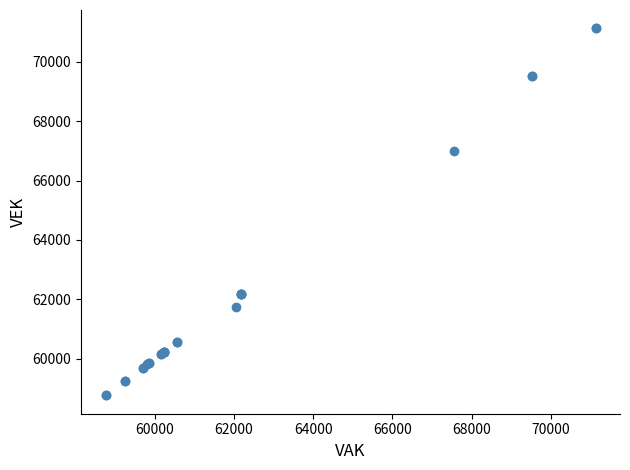

What Y value in the scatter plot is closest to 64944?

67006